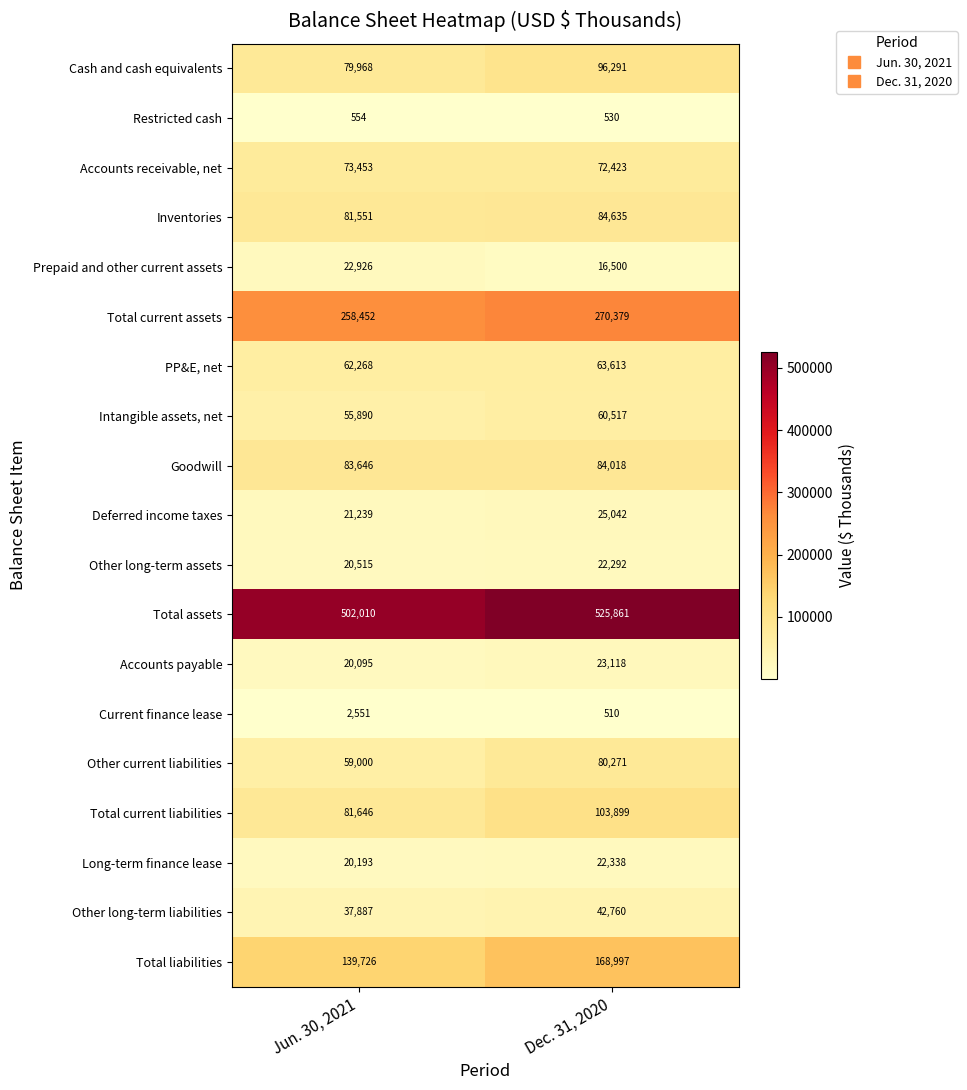

What is the difference between the maximum and minimum values in the Deferred income taxes series?

3803